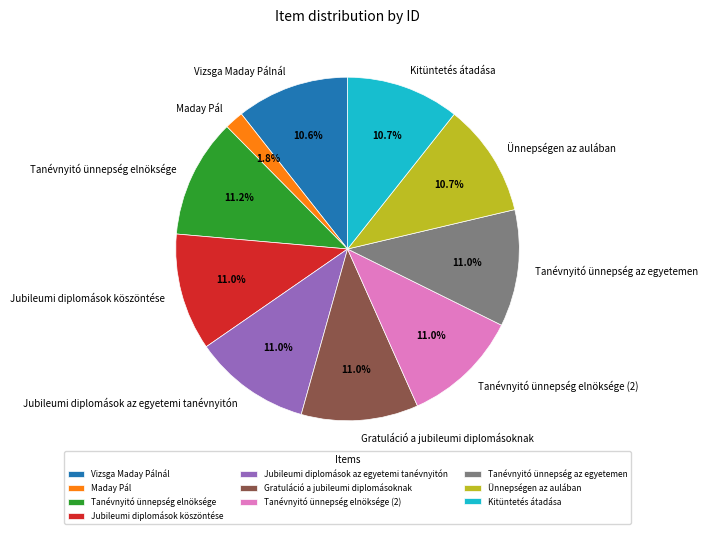

To the nearest percent, what is the difference between the largest and smallest slice percentages?

9%